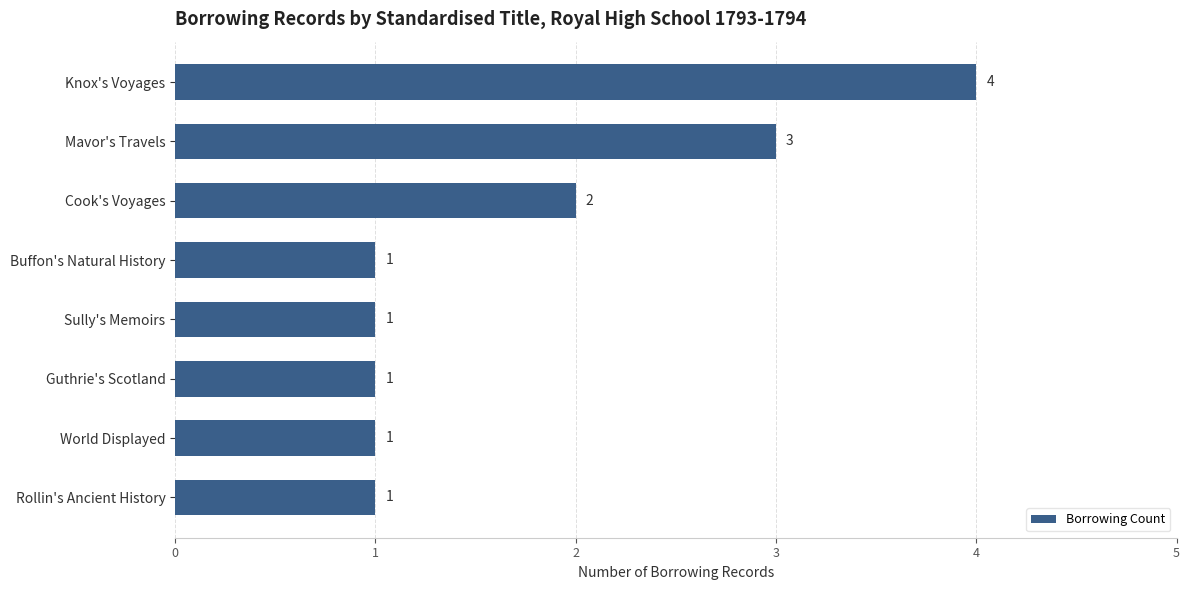

Reading top to bottom, transcribe all the data shown in this chart.

4	3	2	1	1	1	1	1